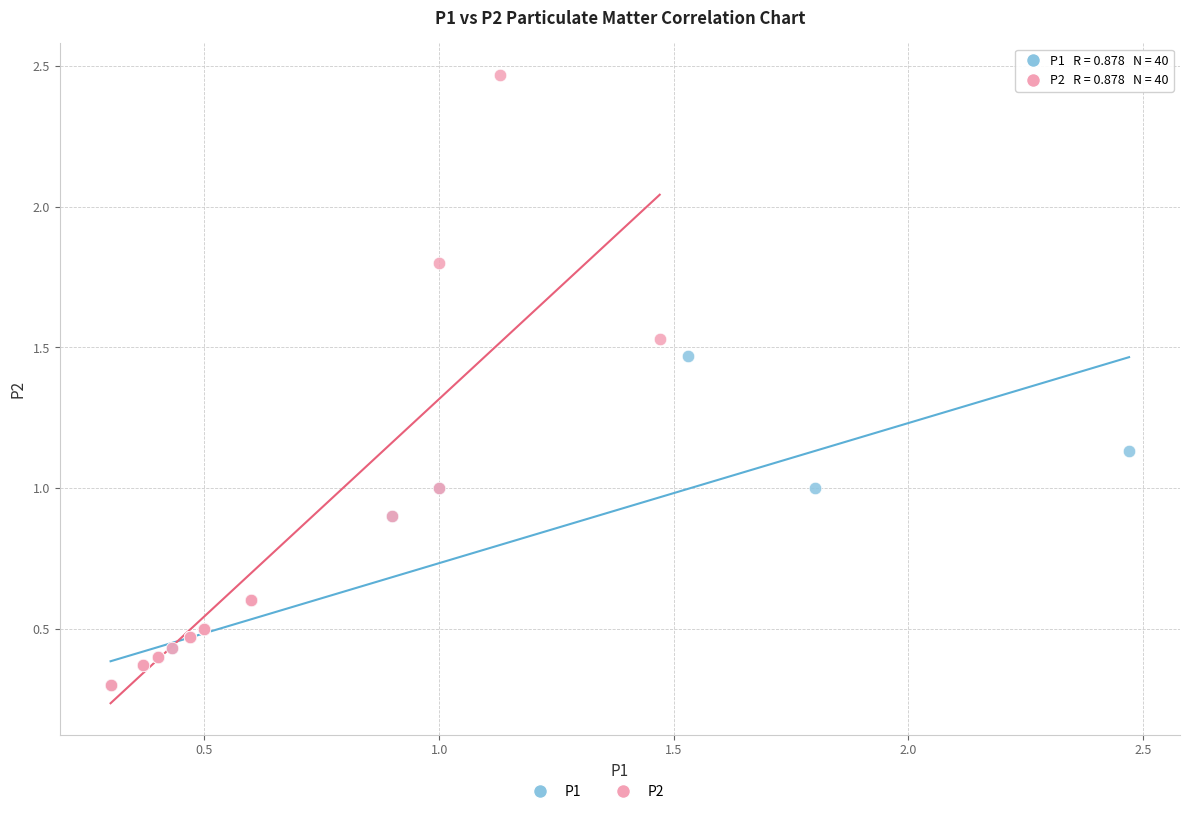

Which series reaches the maximum Y coordinate?

P2